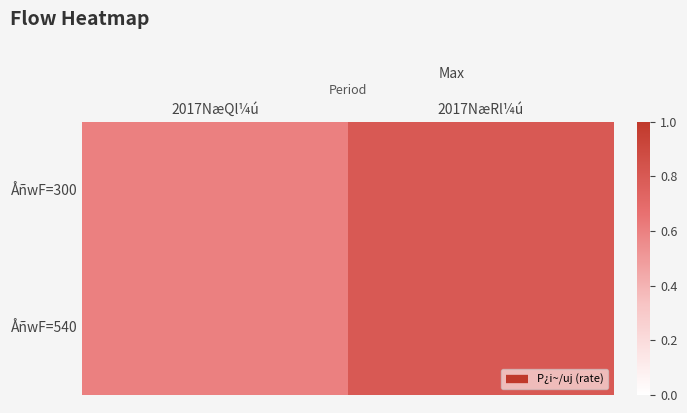

At how many categories does at least one series exceed 0?

2